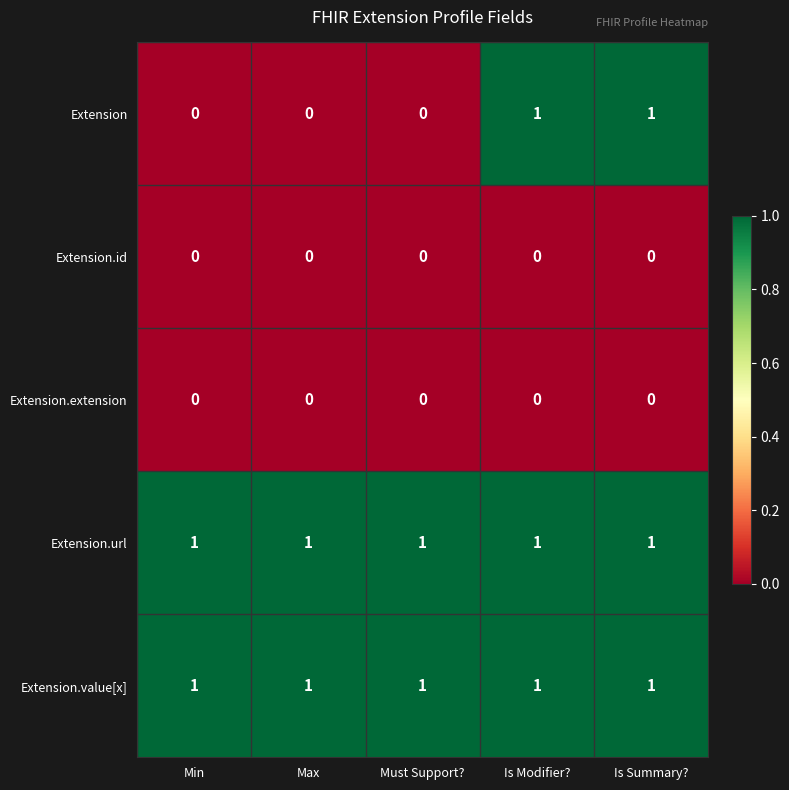

The Extension.url series shows 1 at Is Modifier?. True or false?

True